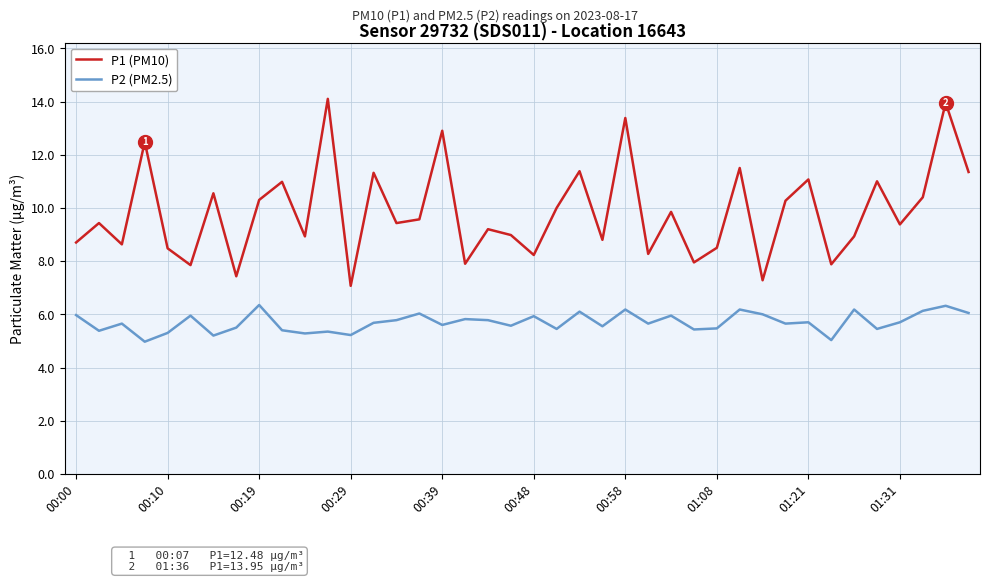

Which series has the widest spread of values?

P1 (PM10)